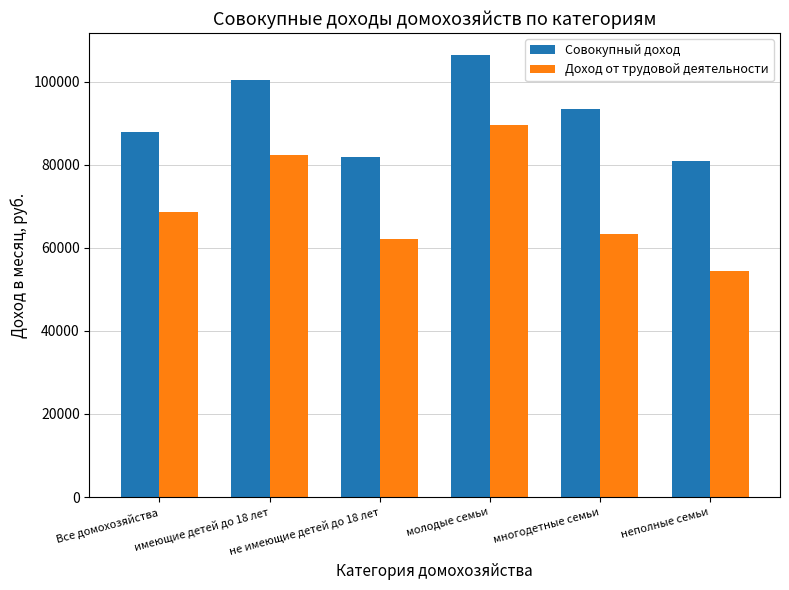

What is the smallest value displayed?

54443.7